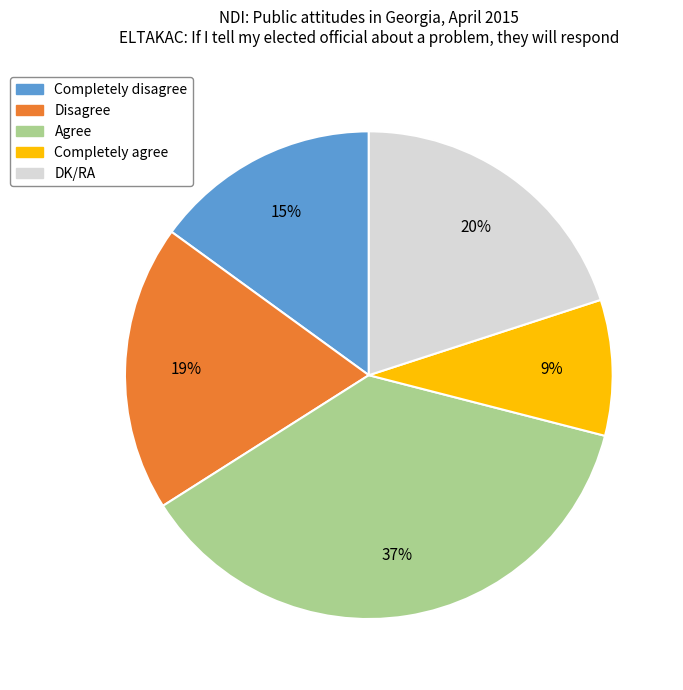

Combined, do Completely disagree and Completely agree account for over 50%?

No